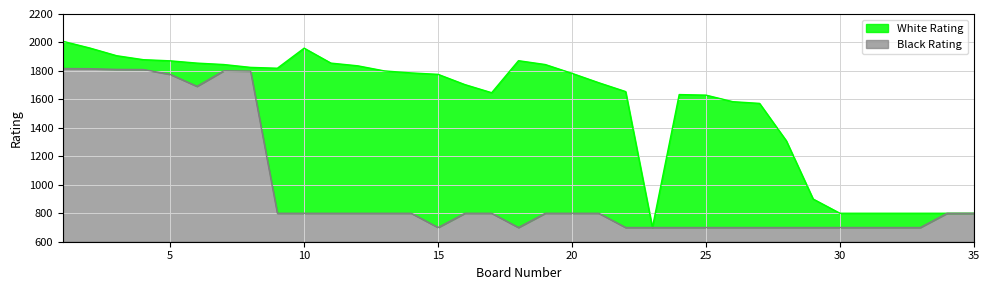

What is the highest value of the Black Rating series?

1217